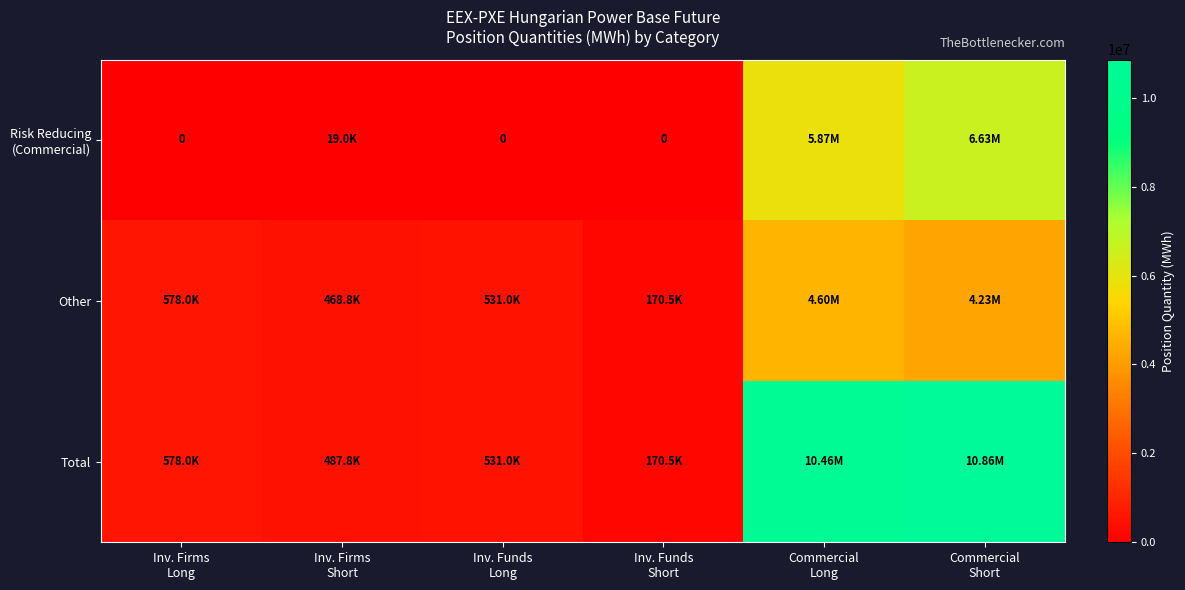

Where is Other nearest to the value 2383022?

Inv. Firms Long